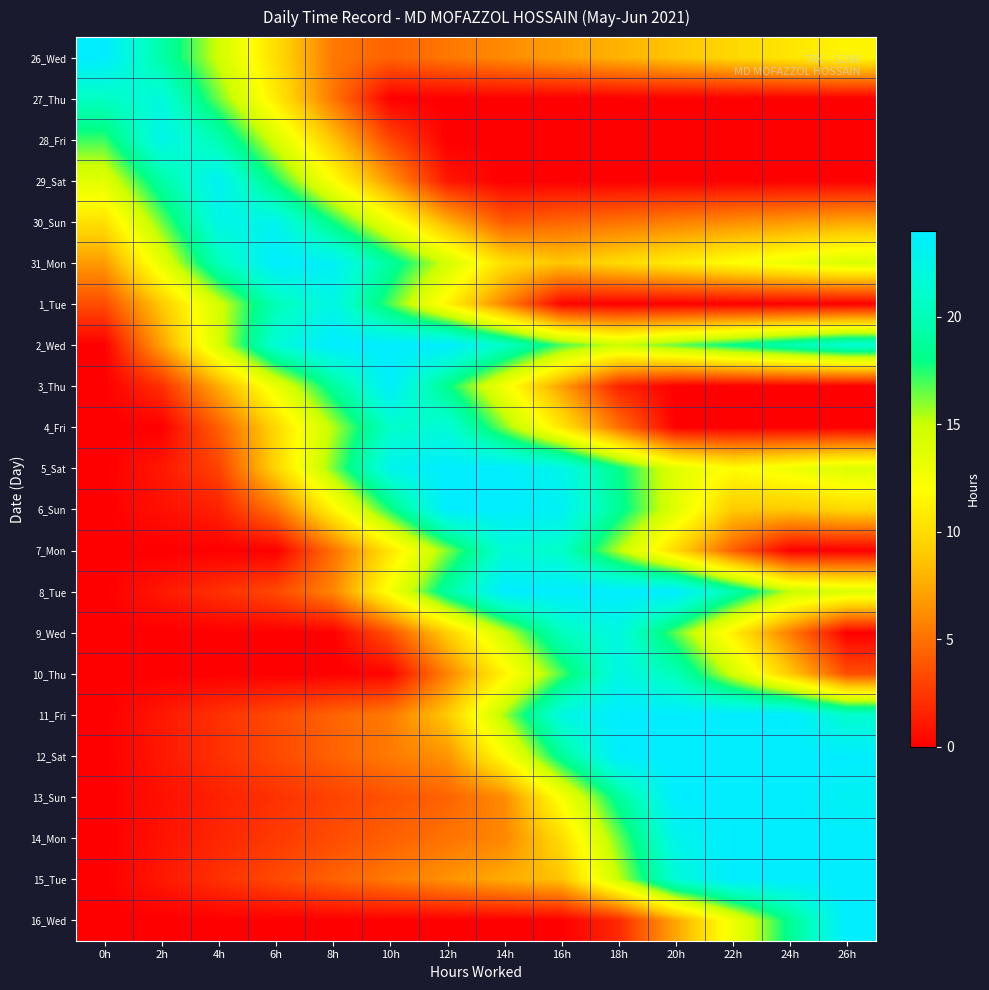

Which has a higher value, 8h or 24h?

24h